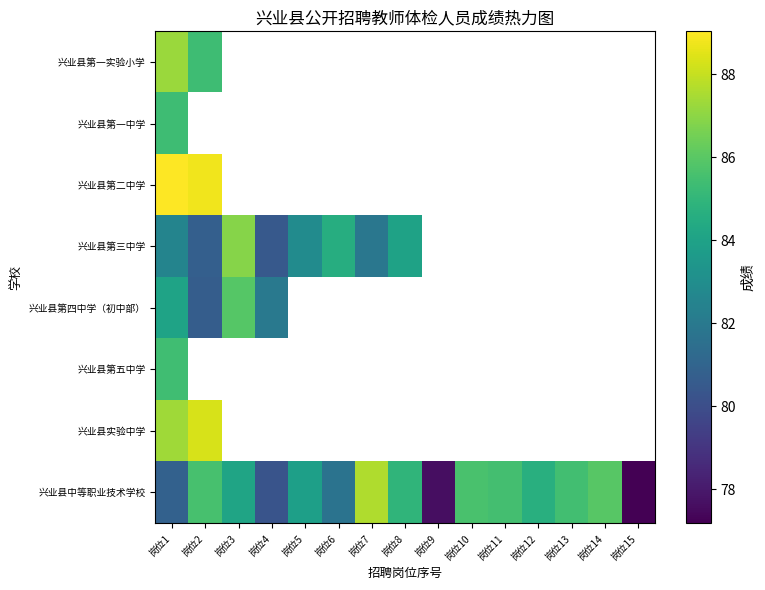

Is the value of 兴业县第五中学 at 岗位1 greater than the value of 兴业县第一实验小学 at 岗位1?

No